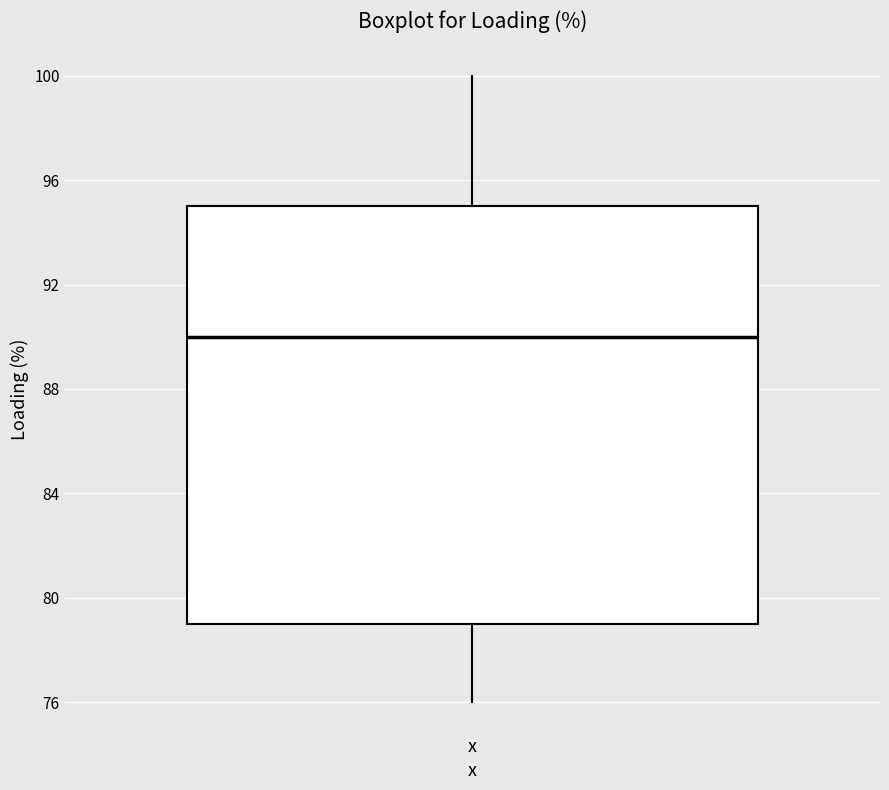

Read this box plot against the y-axis: the position of the median line, the range covered by the box, and the ends of both whiskers. The values are not printed on the chart, so give them approximately, as read against the axis.

median 90, box 79 to 95, whiskers 76 to 100